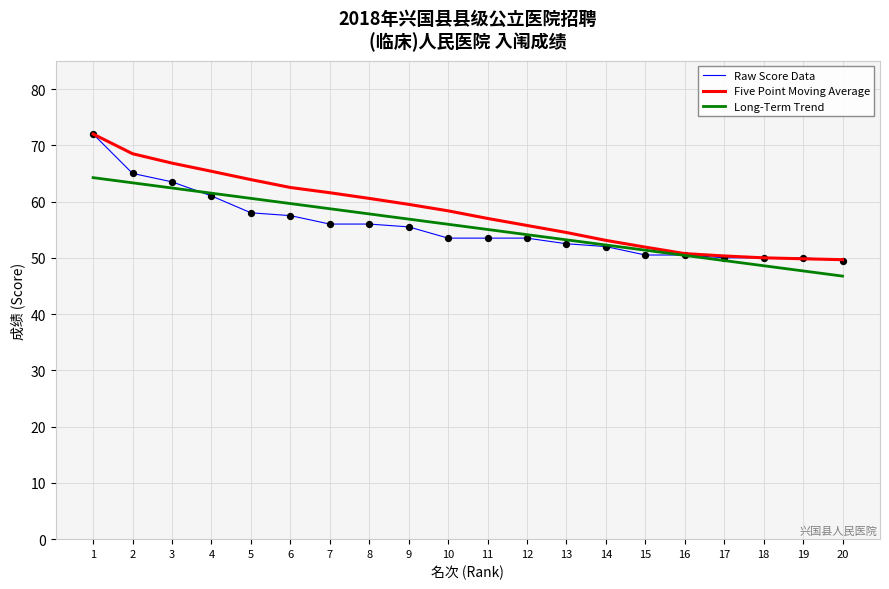

What are all the series names shown in the legend?

Raw Score Data, Five Point Moving Average, Long-Term Trend